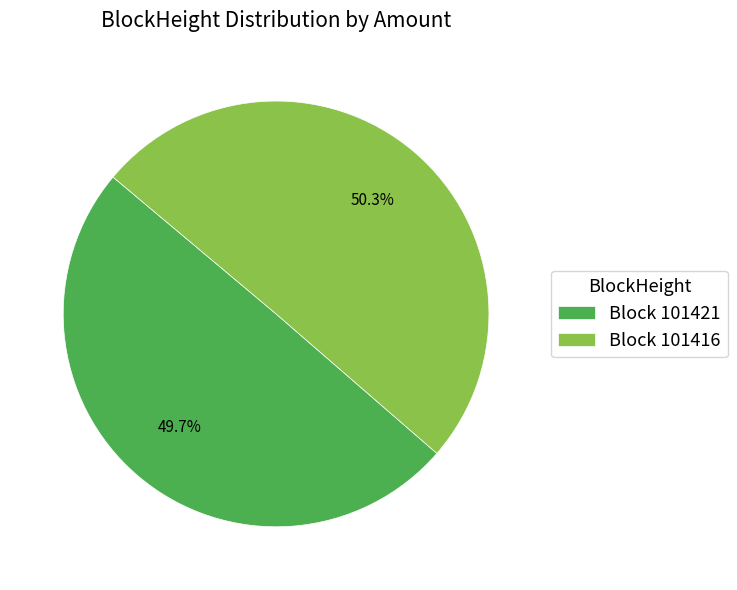

What is the majority slice?

Block 101416